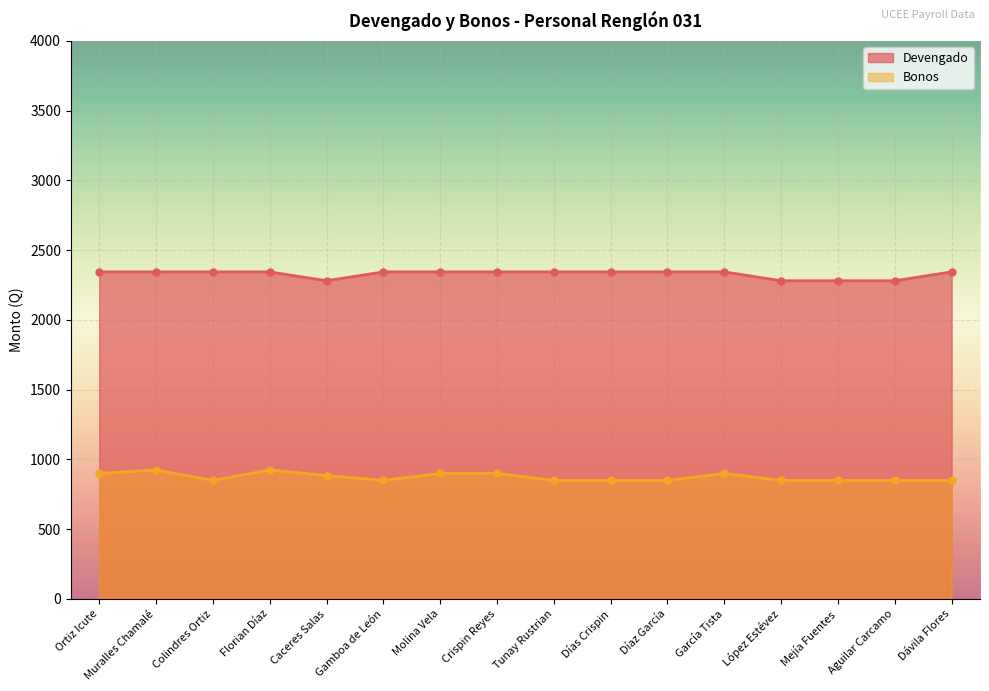

At which category is the sum across all series the highest?

Muralles Chamalé